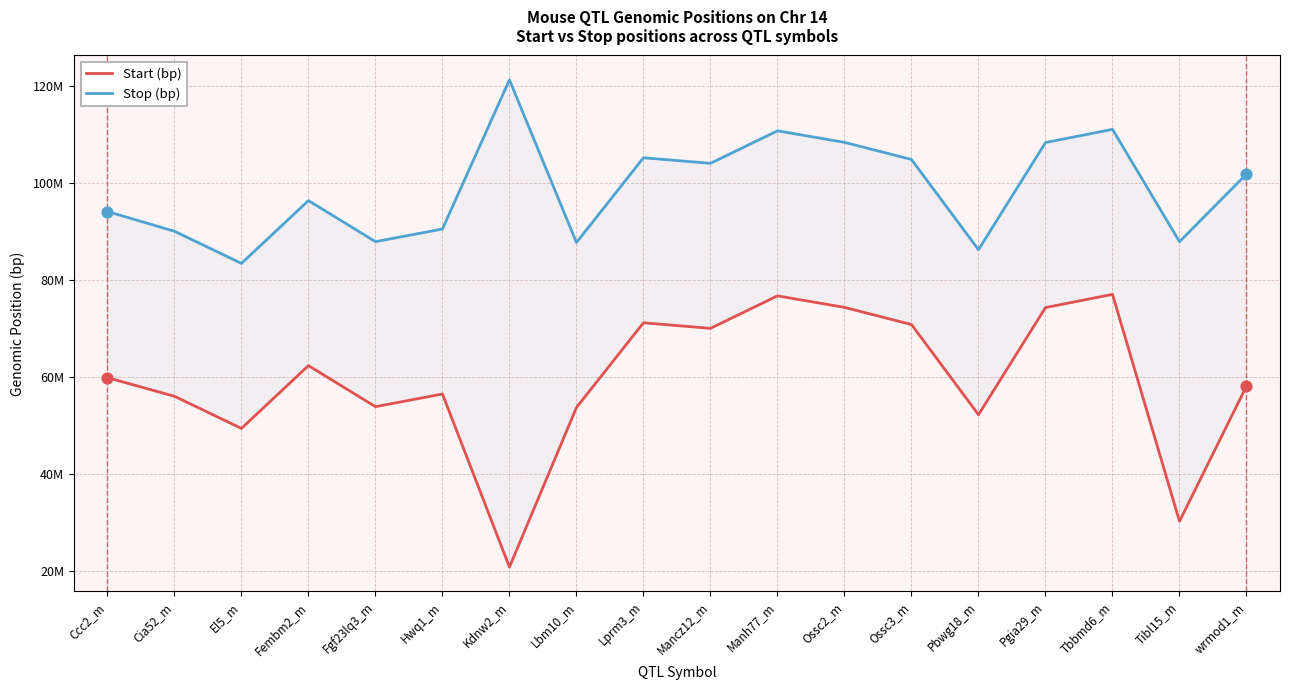

Which series has the largest Y range (max minus min)?

Start (bp)